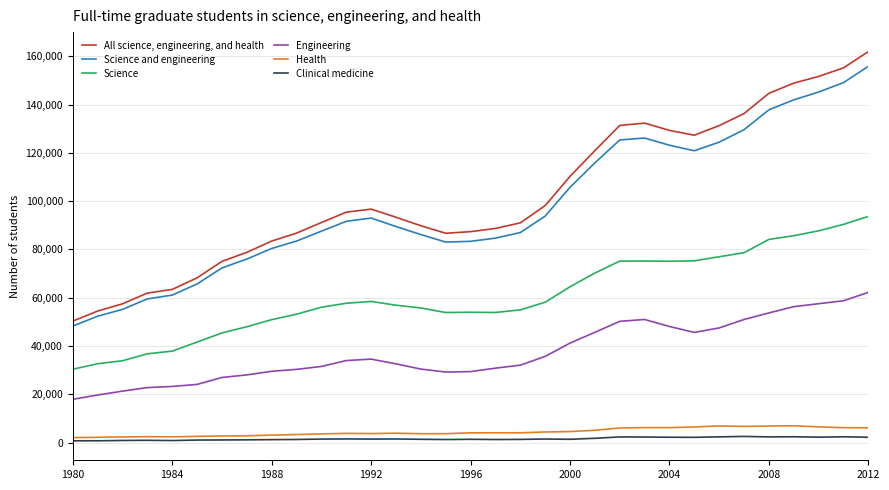

What is the lowest value of the All science, engineering, and health series?

50302